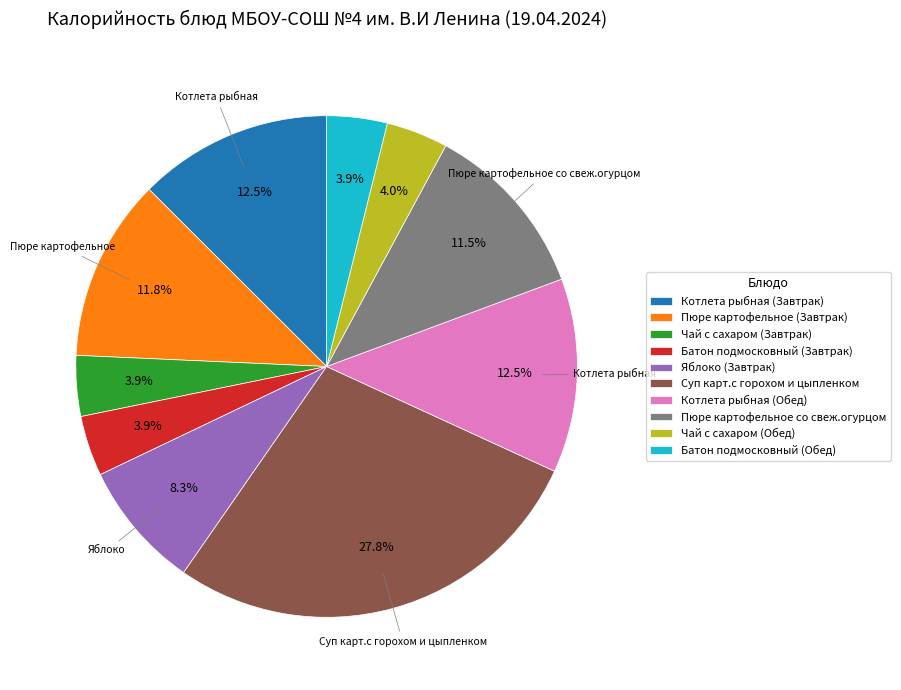

To the nearest percent, what is the difference between the largest and smallest slice percentages?

24%